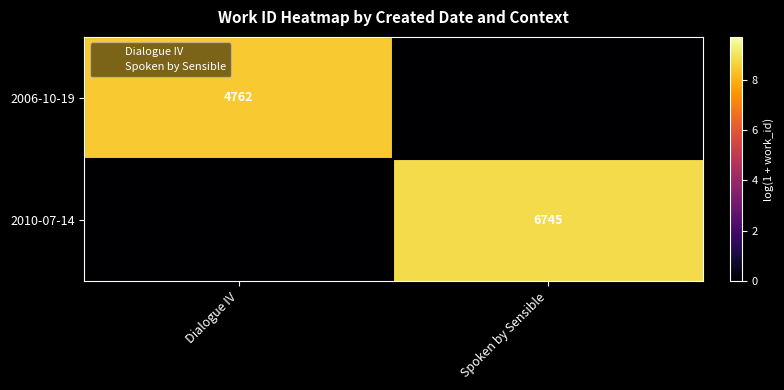

How many values in 2006-10-19 are above zero?

1